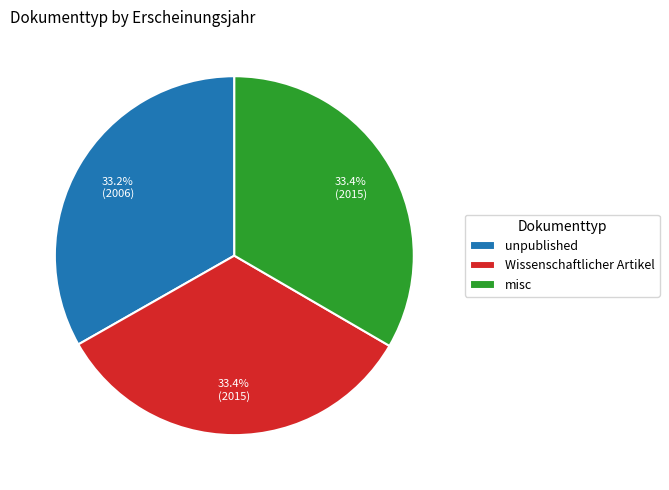

The misc slice represents 47% of the pie. True or false?

False